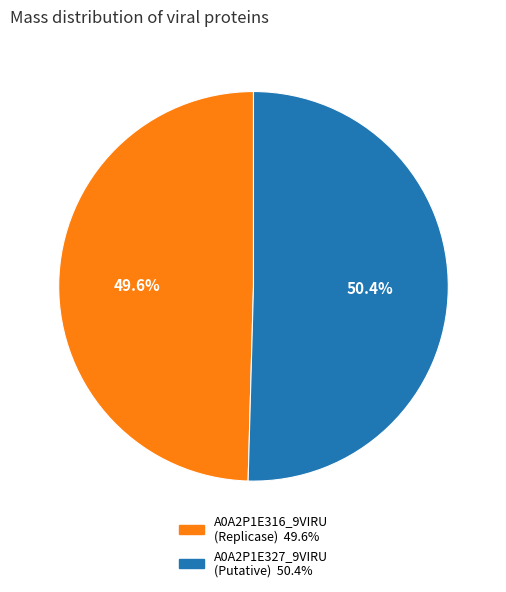

How many segments does this pie chart have?

2